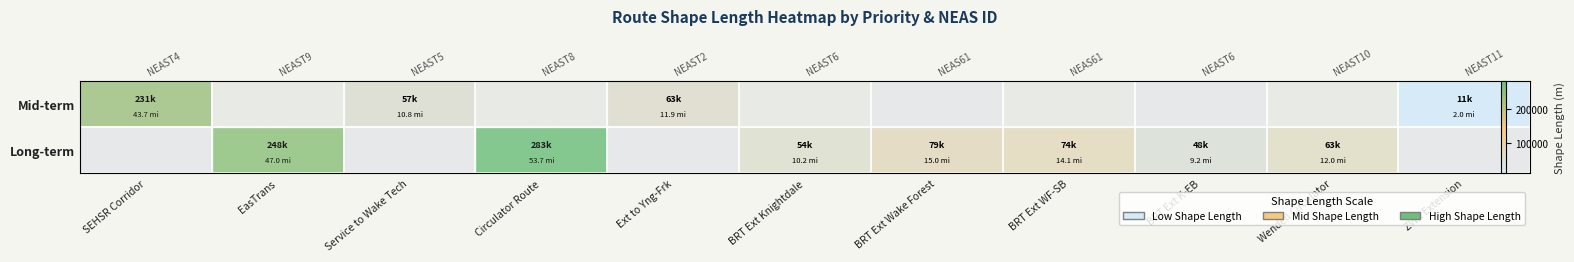

At which category does the chart reach its peak across all series?

Circulator Route